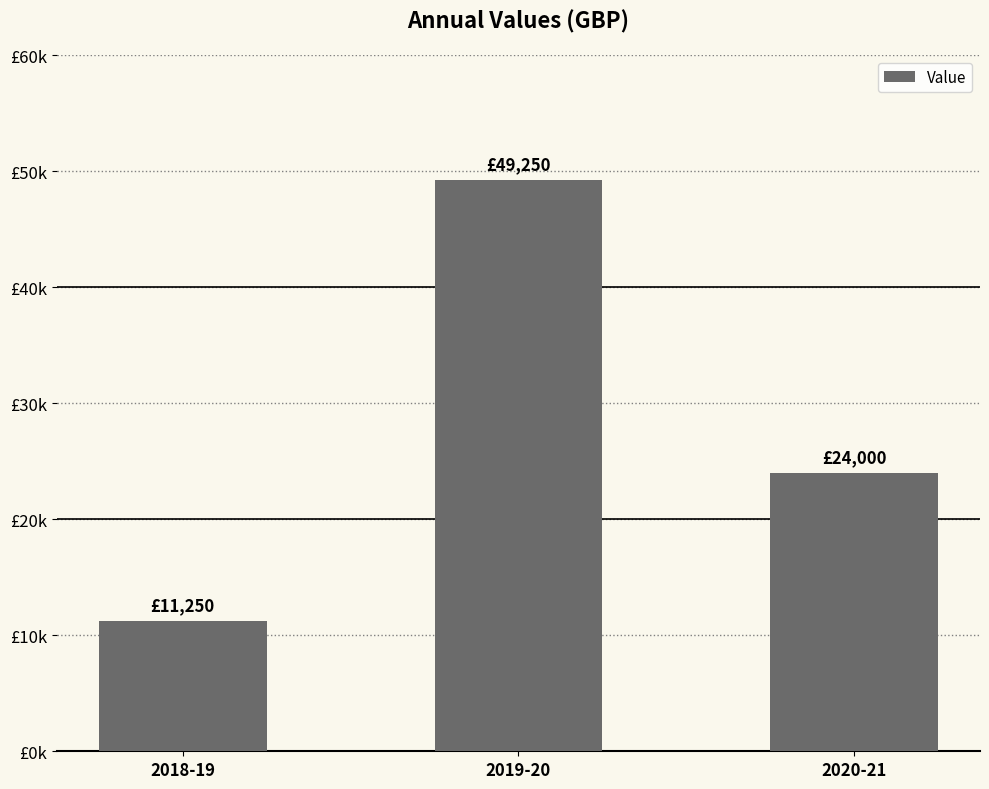

Does the chart contain any negative values?

No